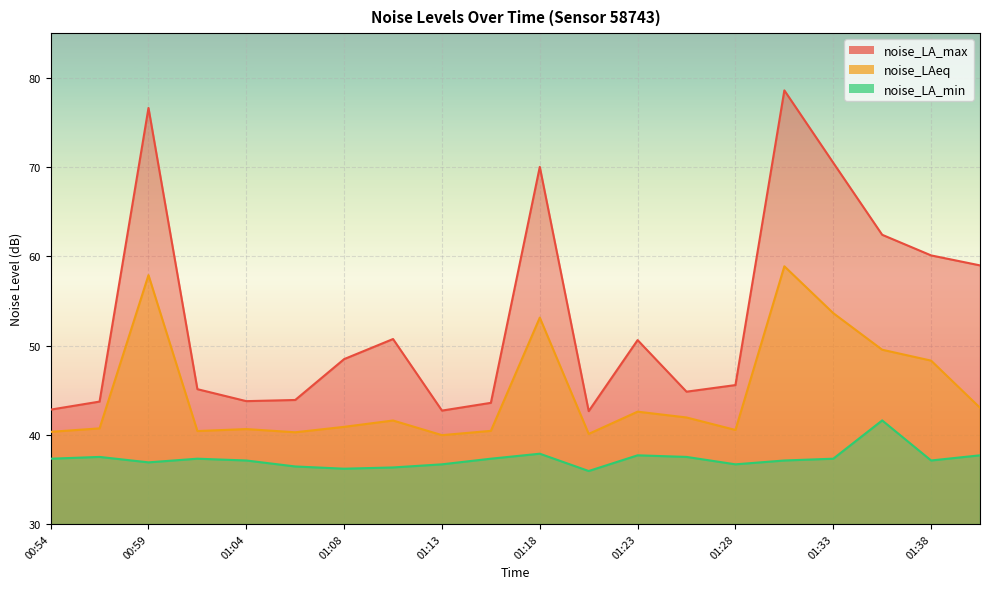

Is the value of noise_LA_max at 01:35 greater than the value of noise_LA_min at 01:01?

Yes